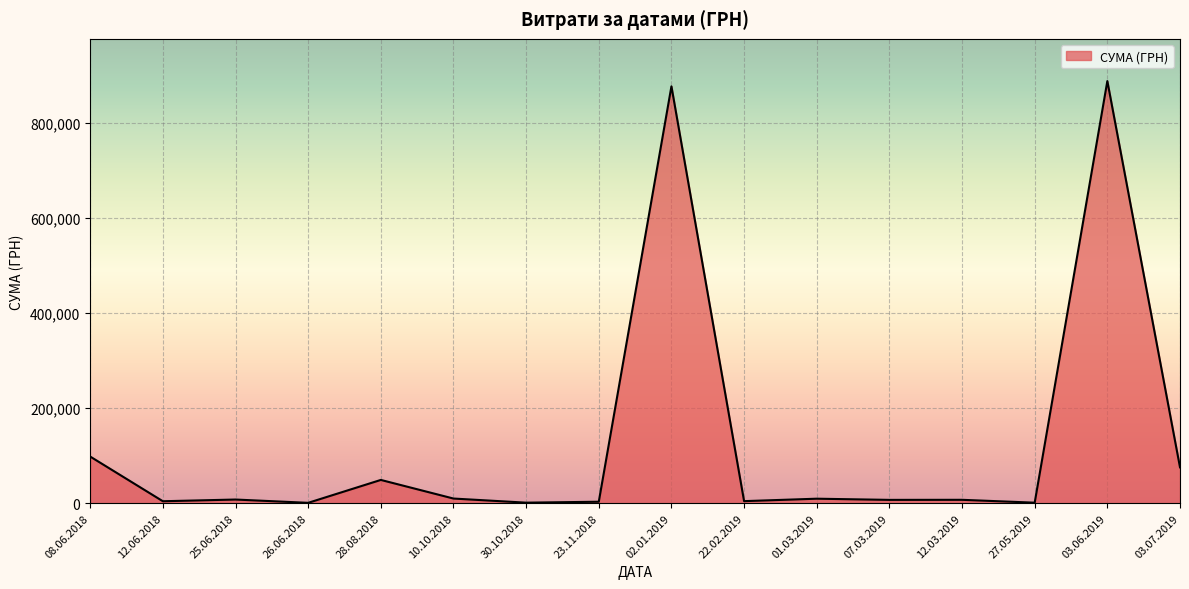

What is the maximum value shown in the chart?

888317.1